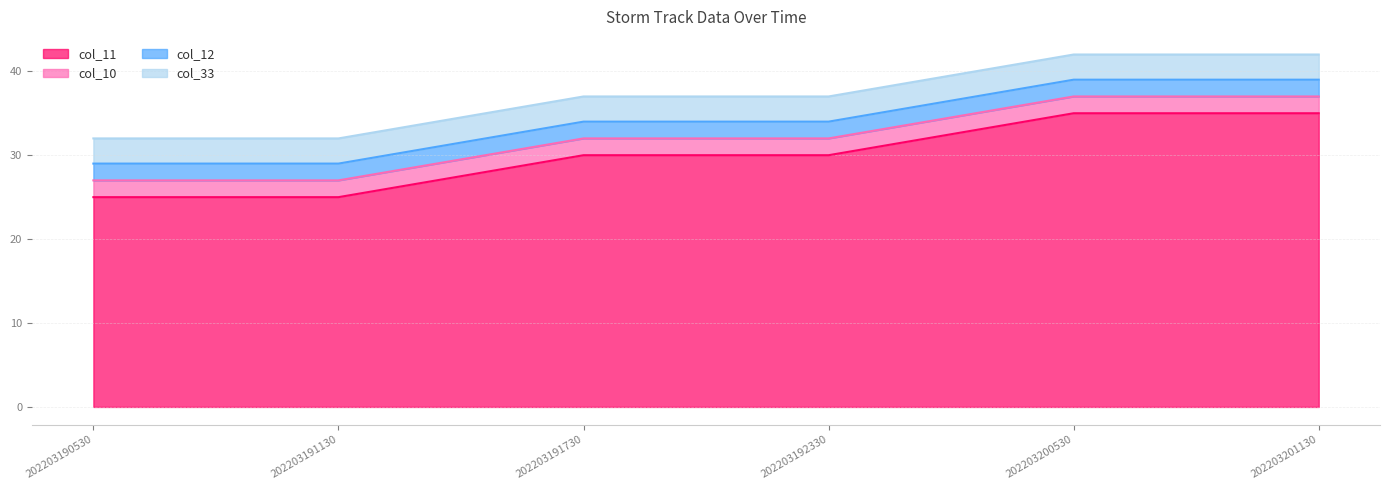

True or false: col_11 and col_33 cross at least once.

False